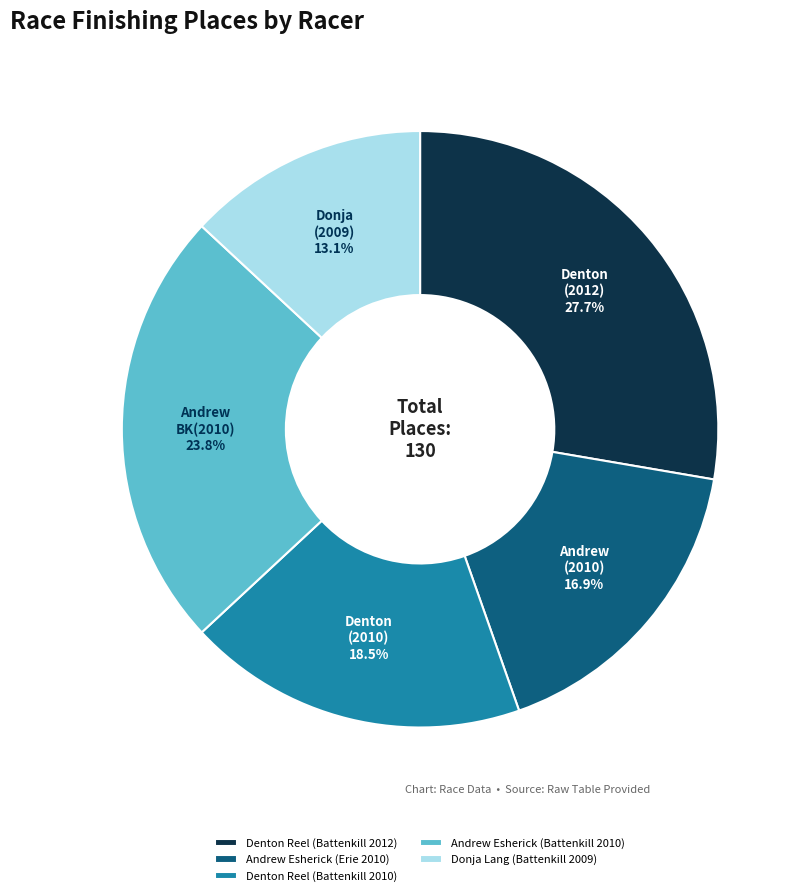

What percentage do Andrew Esherick (Battenkill 2010) and Denton Reel (Battenkill 2012) together represent?

51.5%